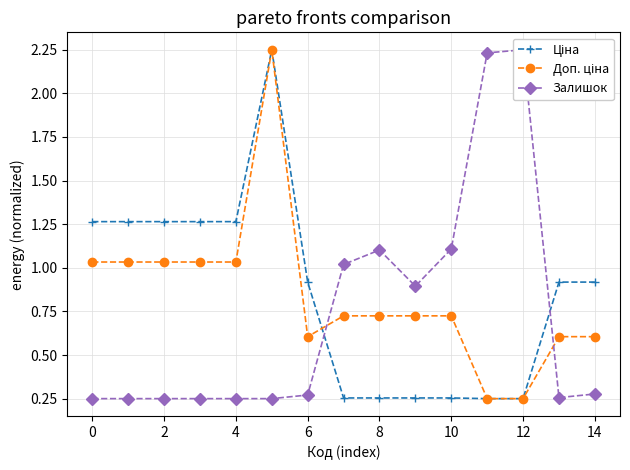

Which series has the widest spread of values?

Ціна